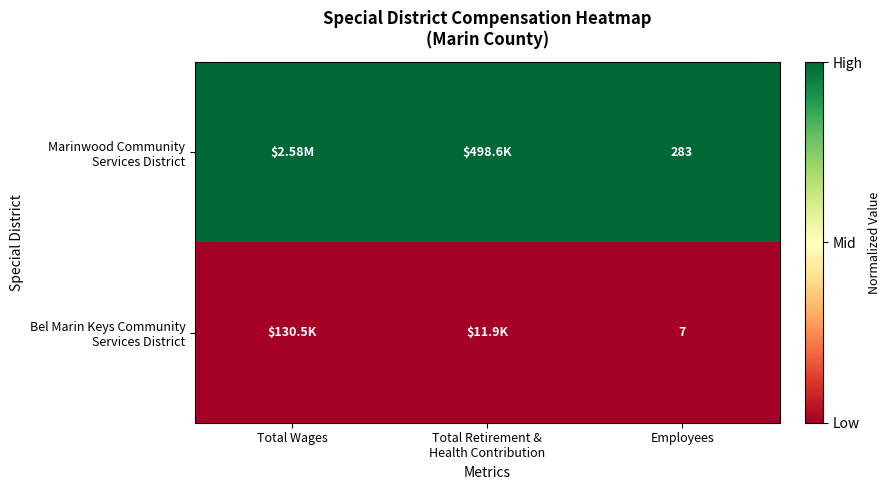

Is the value of Bel Marin Keys Community Services District at Employees greater than the value of Marinwood Community Services District at Employees?

No